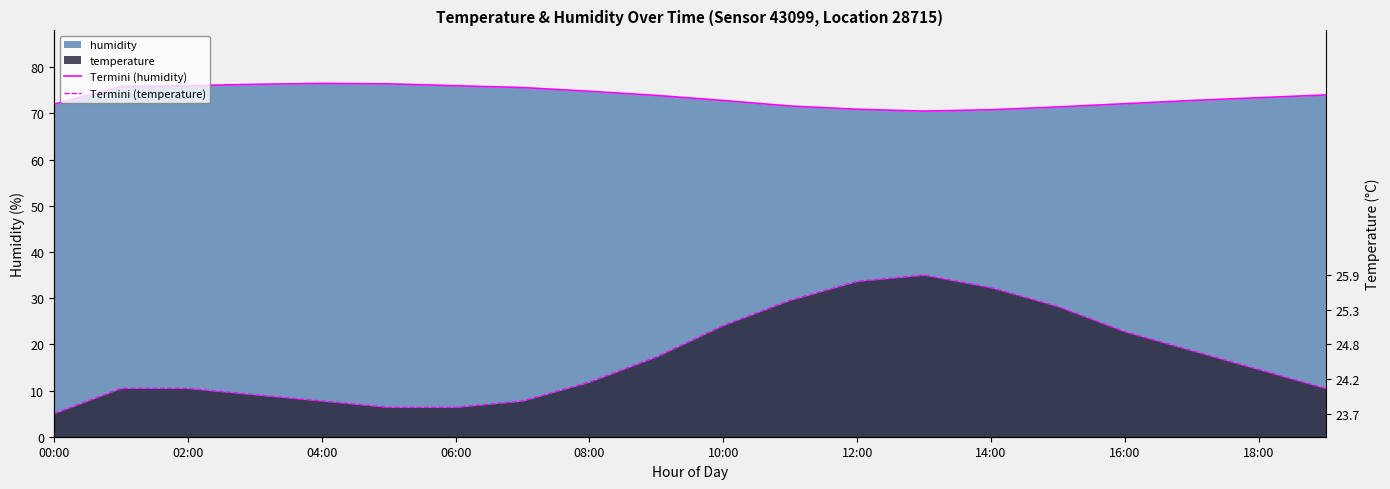

What is the label of the 2nd point from the left?

02:00